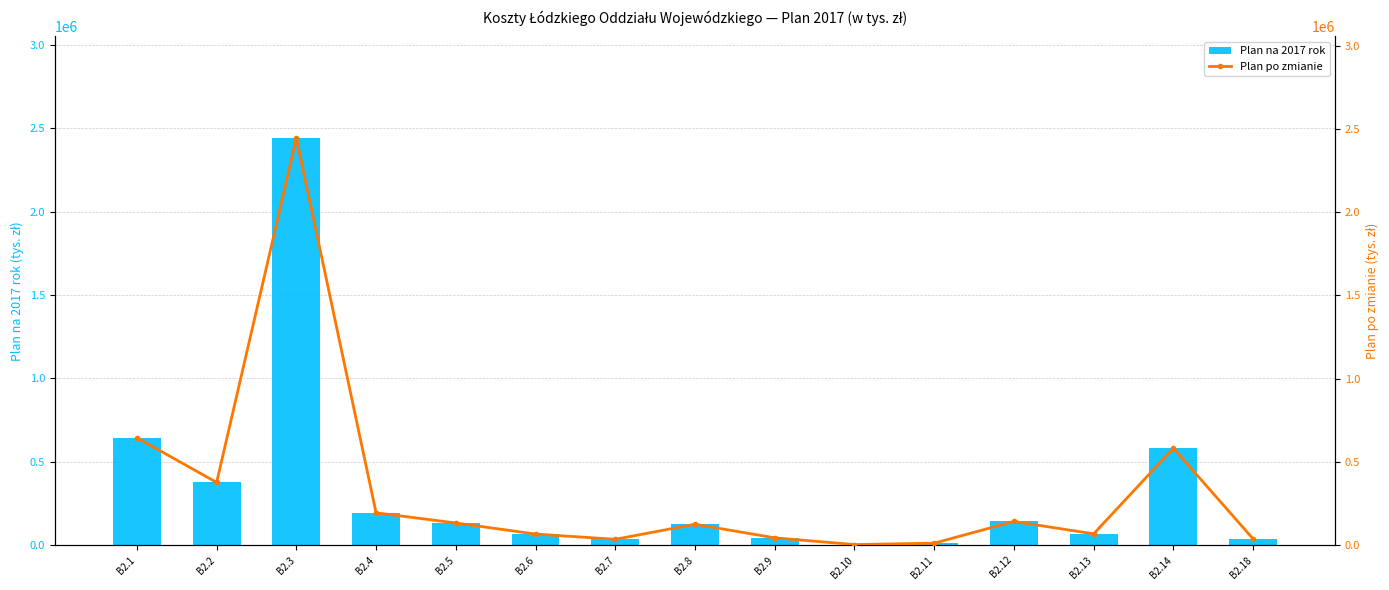

Reading left to right, extract all data points from this chart.

Plan na 2017 rok: 644725	376389	2439772	193857	132763	66229	34864	125141	43500	3079	11501	141999	67421	581924	37258
Plan po zmianie: 644725	376389	2444744	193857	132763	66229	34864	125141	43500	3079	11501	141999	67421	581924	37258